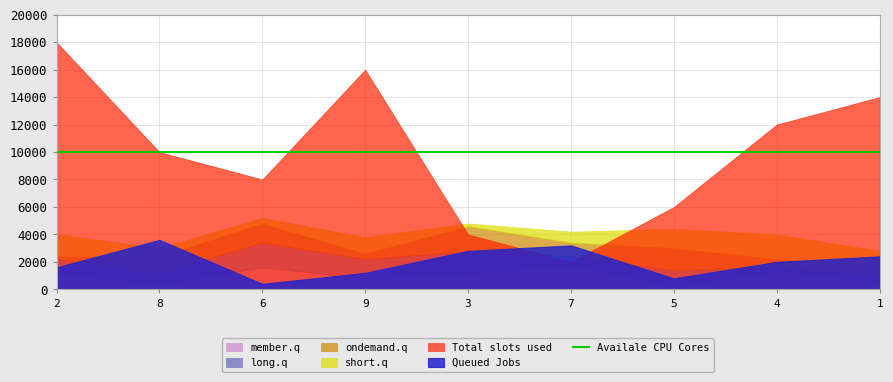

How many data points in long.q are above 5?

4